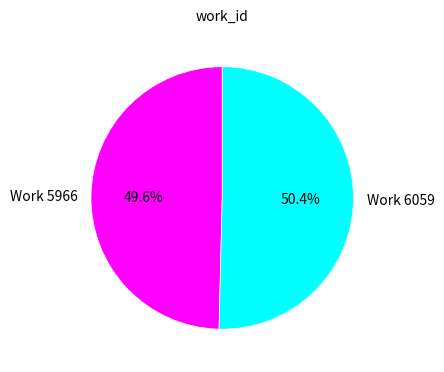

How many segments does this pie chart have?

2